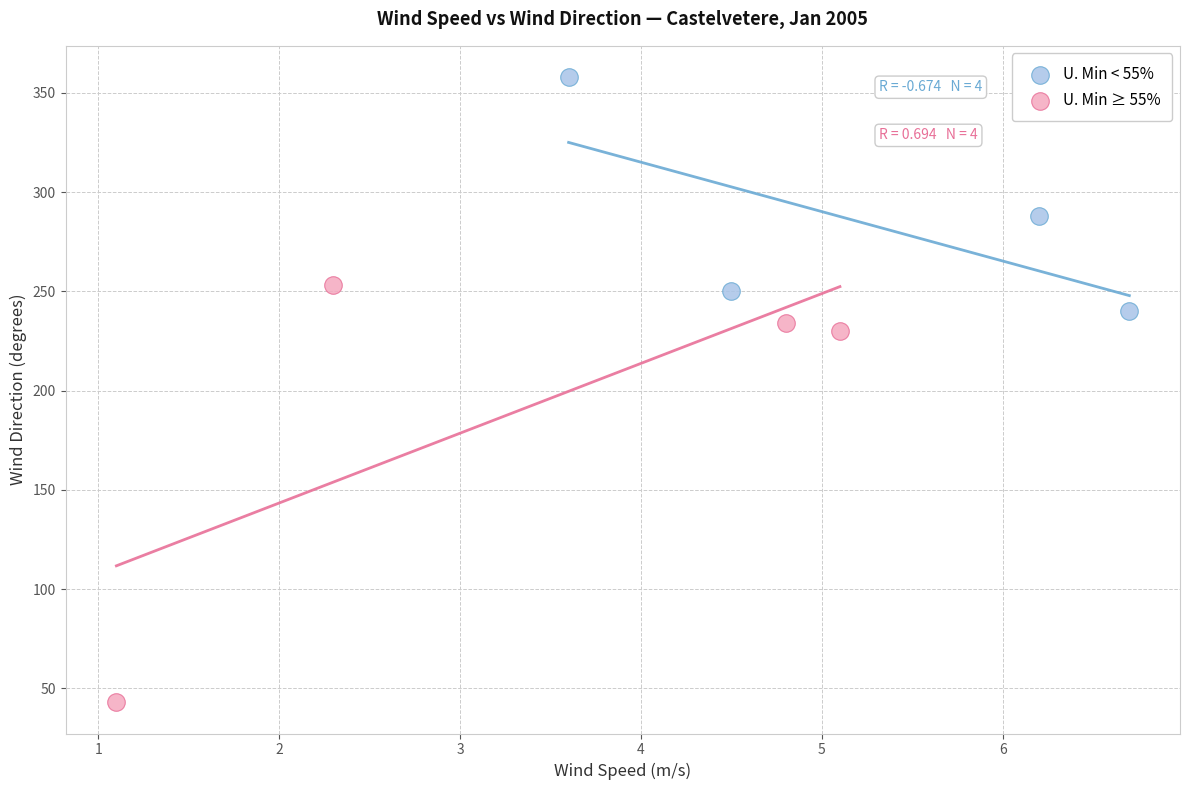

Which series has the largest Y range (max minus min)?

U. Min ≥ 55%